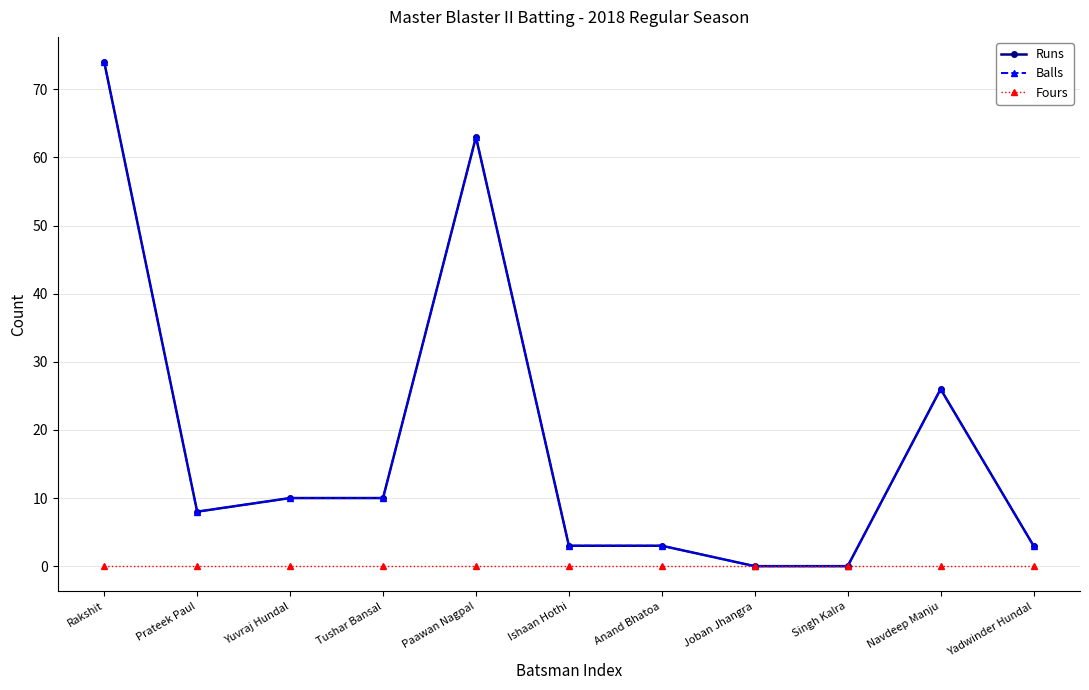

The value of Balls at Rakshit is 74. True or false?

True